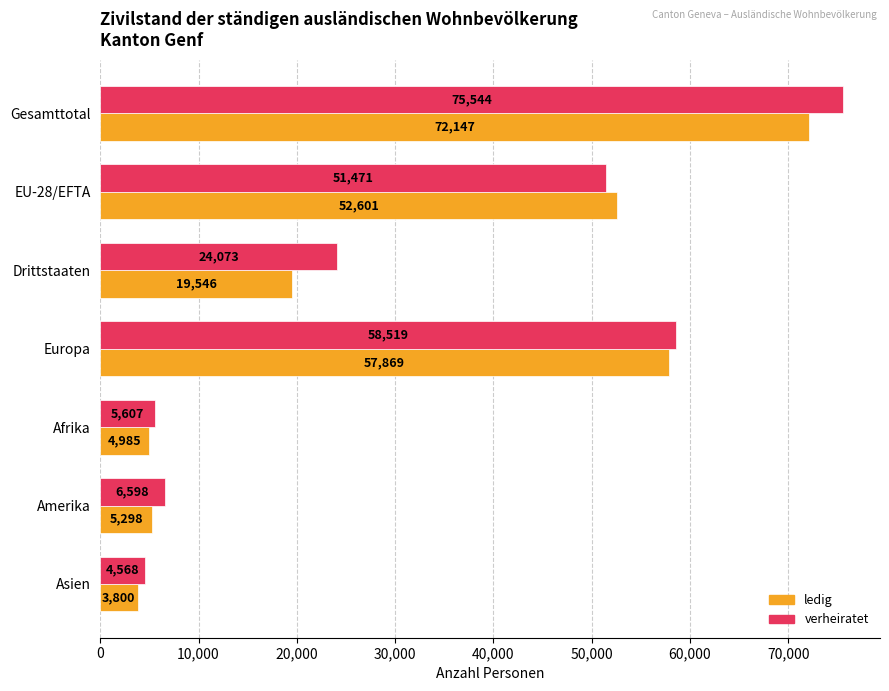

Which series has the largest total across all categories?

verheiratet